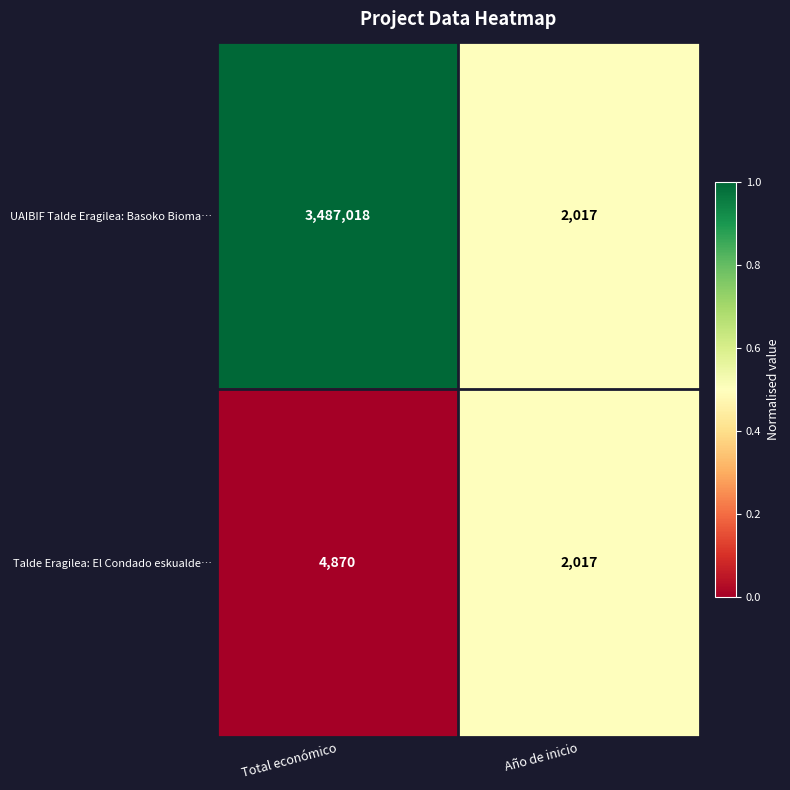

The value of Talde Eragilea: El Condado eskualde… at Total económico is 4870. True or false?

True